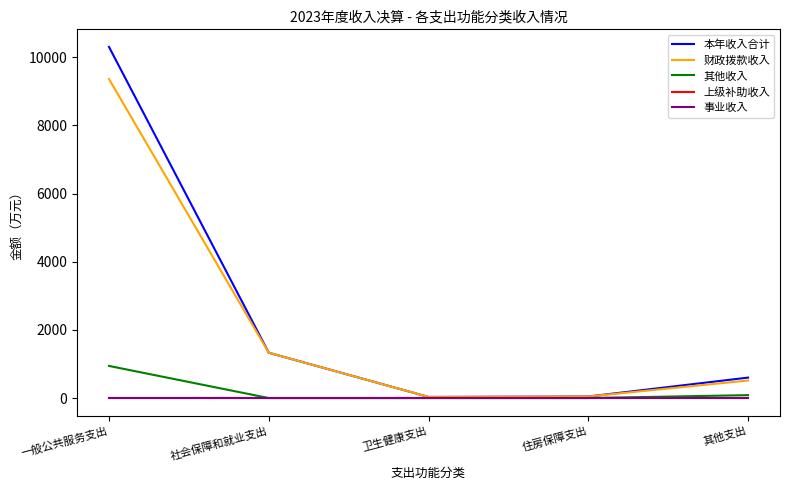

Reading left to right, list all the values displayed in this chart.

本年收入合计: 10305.8	1330.3	32.5	45.1	600.1
财政拨款收入: 9363.1	1330.3	32.5	45.1	514.2
其他收入: 942.6	0.0	0.0	0.0	85.9
上级补助收入: 0.0	0.0	0.0	0.0	0.0
事业收入: 0.0	0.0	0.0	0.0	0.0